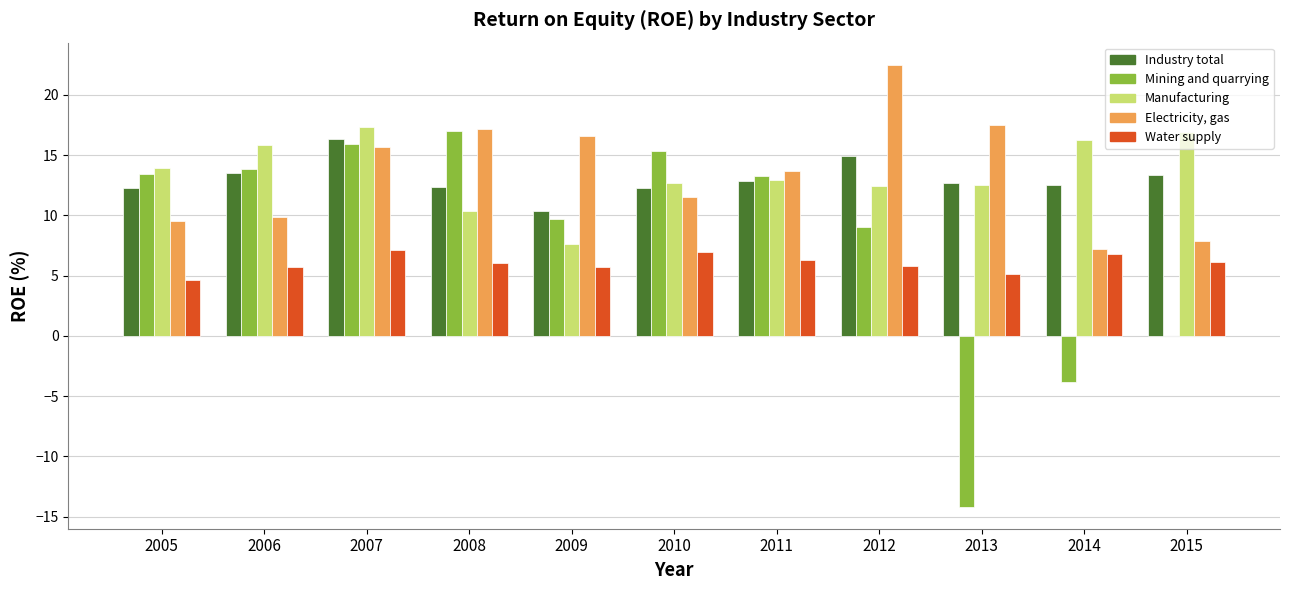

Count the number of categories in the chart.

11